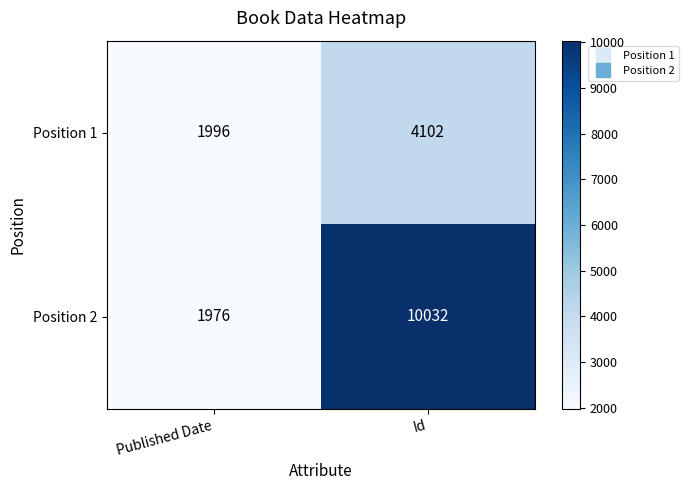

Is it true that Position 1 equals 1525 at Id?

False